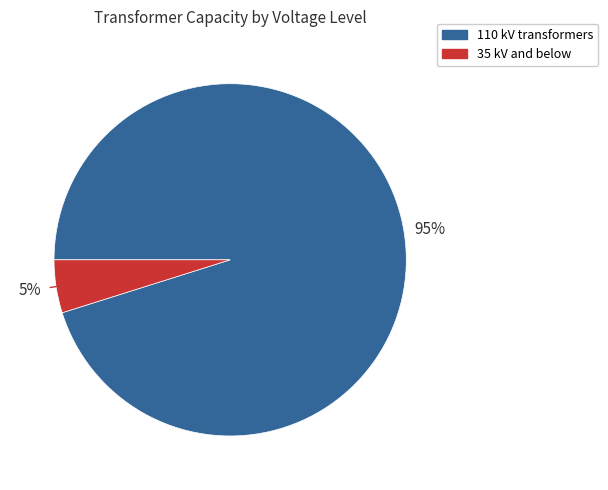

Does any single category account for the majority?

Yes